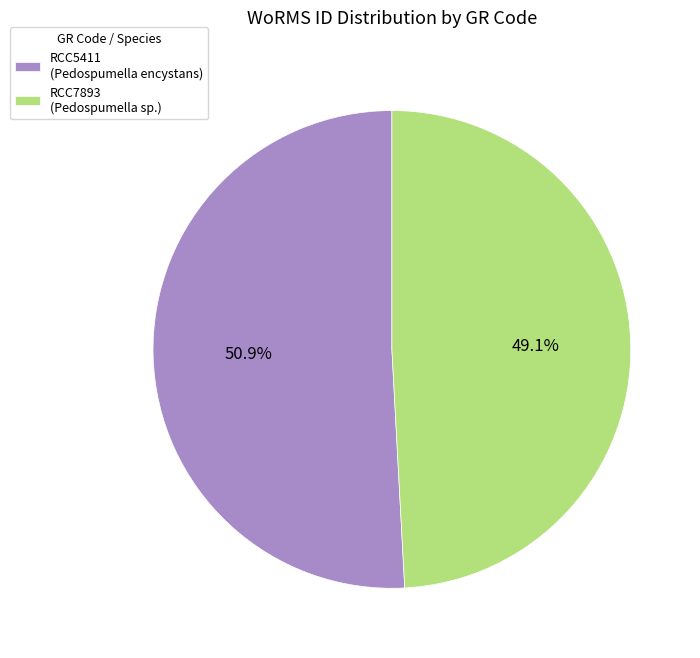

Is there any slice that represents more than half of the pie?

Yes